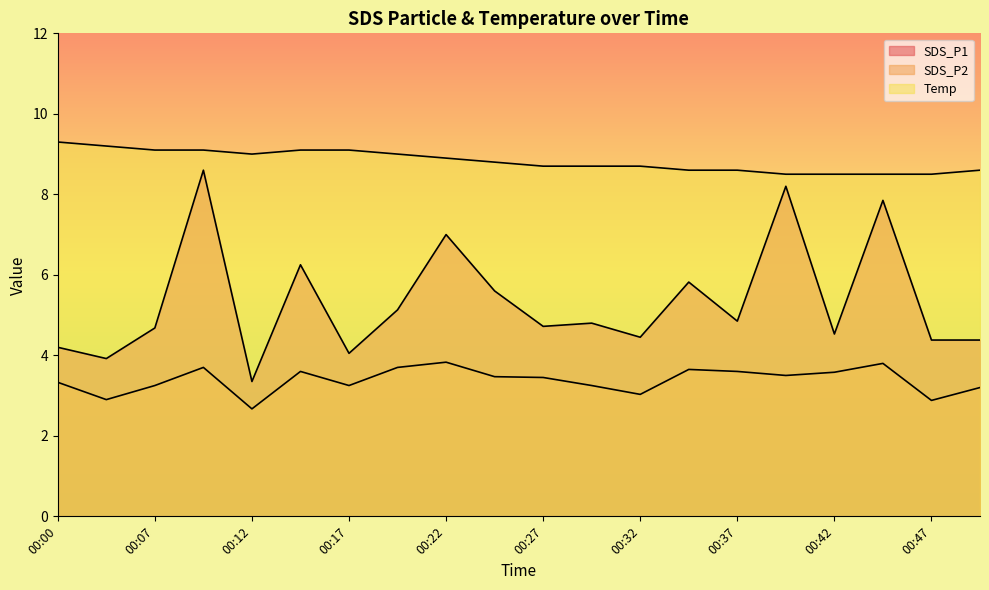

Reading left to right, transcribe all the data shown in this chart.

SDS_P1: 00:00=4.2	00:05=3.9	00:07=4.7	00:10=8.6	00:12=3.4	00:15=6.2	00:17=4.0	00:20=5.1	00:22=7.0	00:25=5.6	00:27=4.7	00:29=4.8	00:32=4.5	00:34=5.8	00:37=4.8	00:39=8.2	00:42=4.5	00:44=7.8	00:47=4.4	00:49=4.4
SDS_P2: 00:00=3.3	00:05=2.9	00:07=3.2	00:10=3.7	00:12=2.7	00:15=3.6	00:17=3.2	00:20=3.7	00:22=3.8	00:25=3.5	00:27=3.5	00:29=3.2	00:32=3.0	00:34=3.6	00:37=3.6	00:39=3.5	00:42=3.6	00:44=3.8	00:47=2.9	00:49=3.2
Temp: 00:00=9.3	00:05=9.2	00:07=9.1	00:10=9.1	00:12=9.0	00:15=9.1	00:17=9.1	00:20=9.0	00:22=8.9	00:25=8.8	00:27=8.7	00:29=8.7	00:32=8.7	00:34=8.6	00:37=8.6	00:39=8.5	00:42=8.5	00:44=8.5	00:47=8.5	00:49=8.6